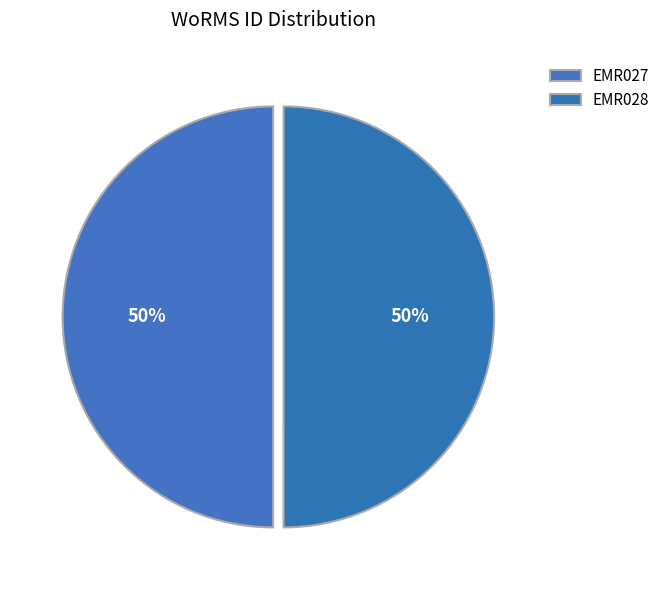

Which slice is the largest?

EMR028